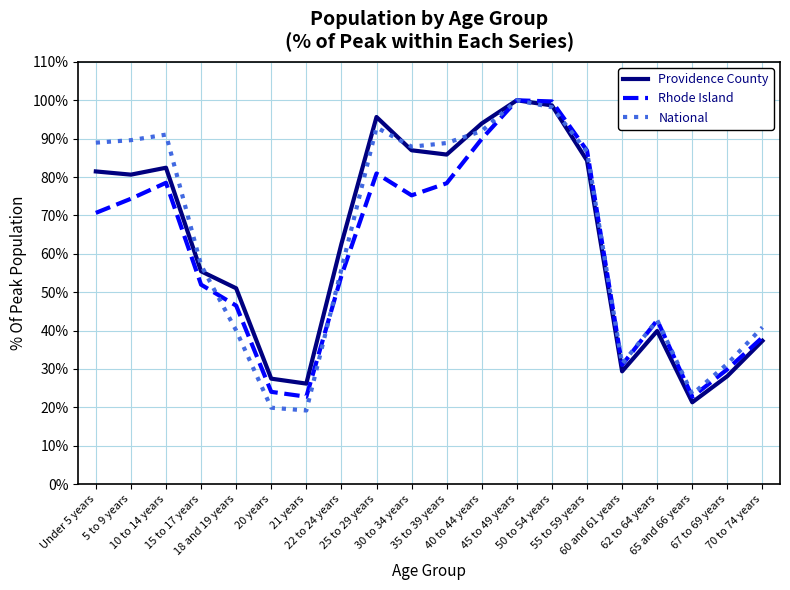

What is the greatest value displayed?

100.0